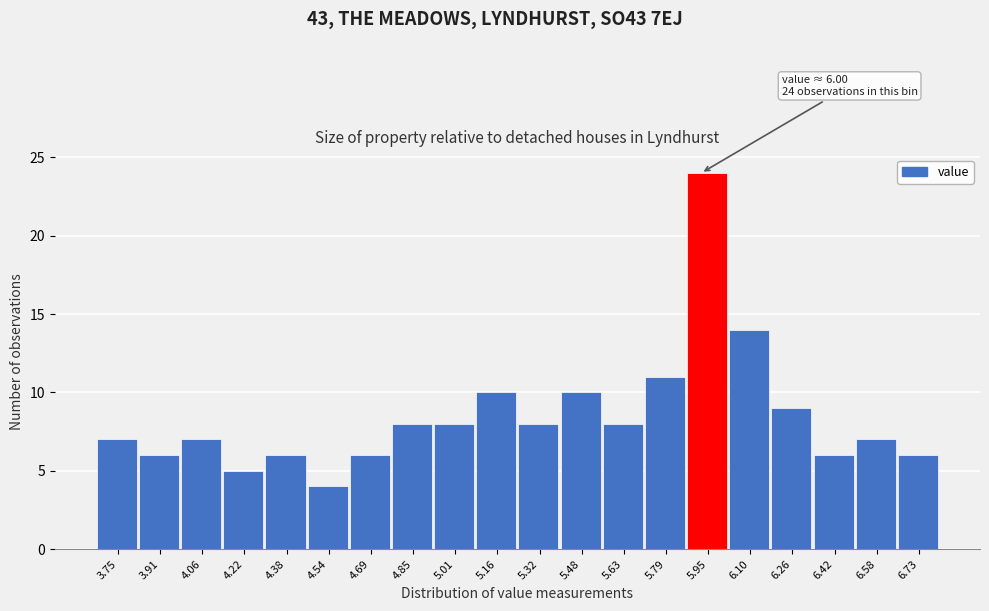

Reading right to left, list all the values displayed in this chart.

6.73=6	6.58=7	6.42=6	6.26=9	6.10=14	5.95=24	5.79=11	5.63=8	5.48=10	5.32=8	5.16=10	5.01=8	4.85=8	4.69=6	4.54=4	4.38=6	4.22=5	4.06=7	3.91=6	3.75=7